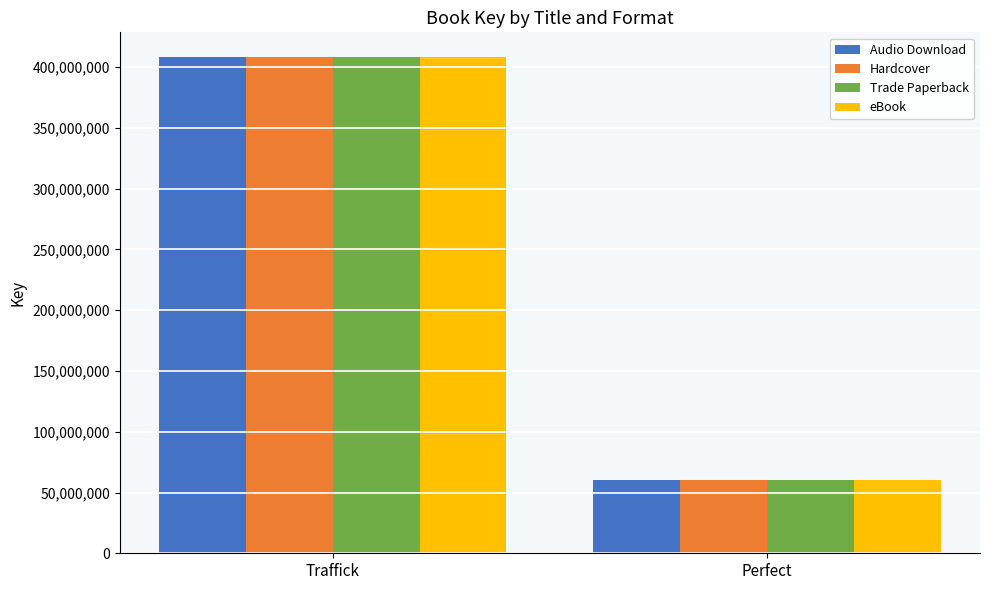

What is the label of the 1st bar from the left?

Traffick